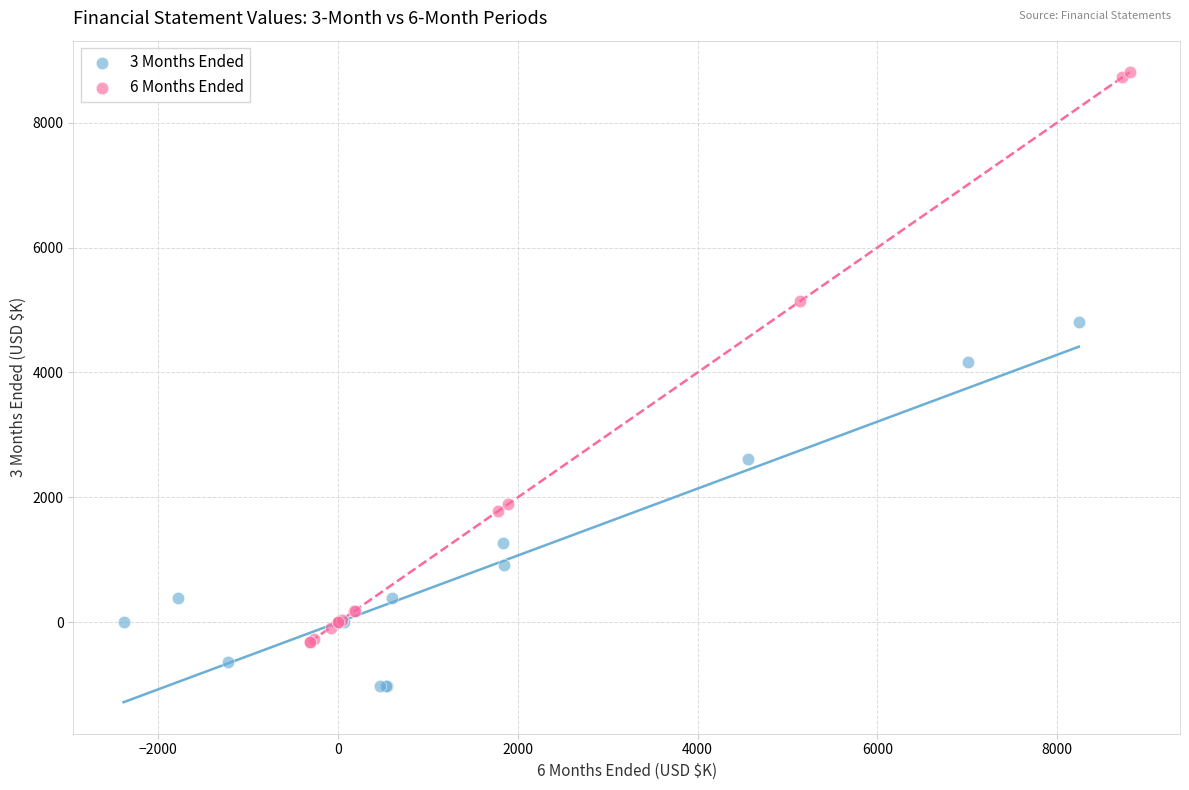

What are all the series names shown in the legend?

3 Months Ended, 6 Months Ended